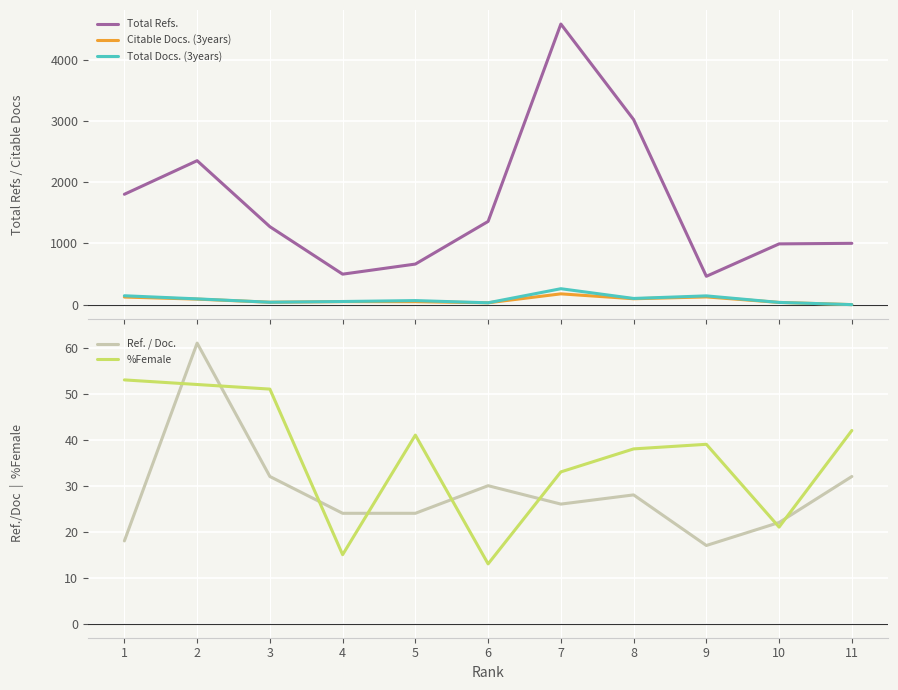

List the labels in order of Citable Docs. (3years) value, smallest first.

11, 6, 10, 3, 5, 4, 2, 8, 1, 9, 7